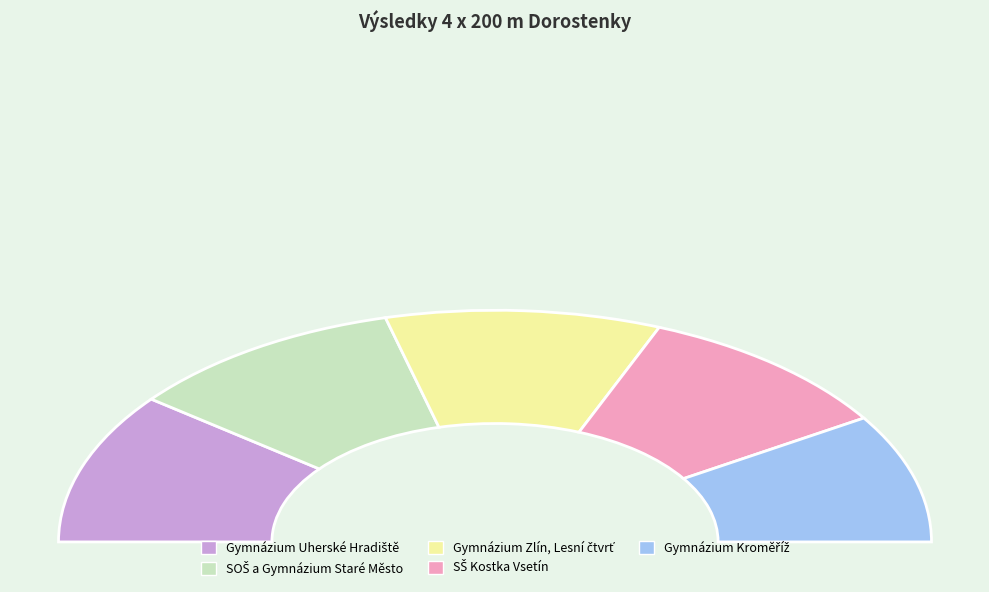

Between SOŠ a Gymnázium Staré Město and Gymnázium Kroměříž, which is larger?

SOŠ a Gymnázium Staré Město